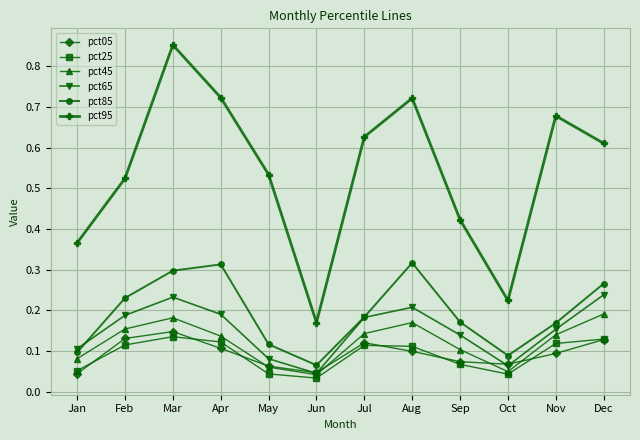

True or false: pct85 and pct05 intersect in this chart.

False